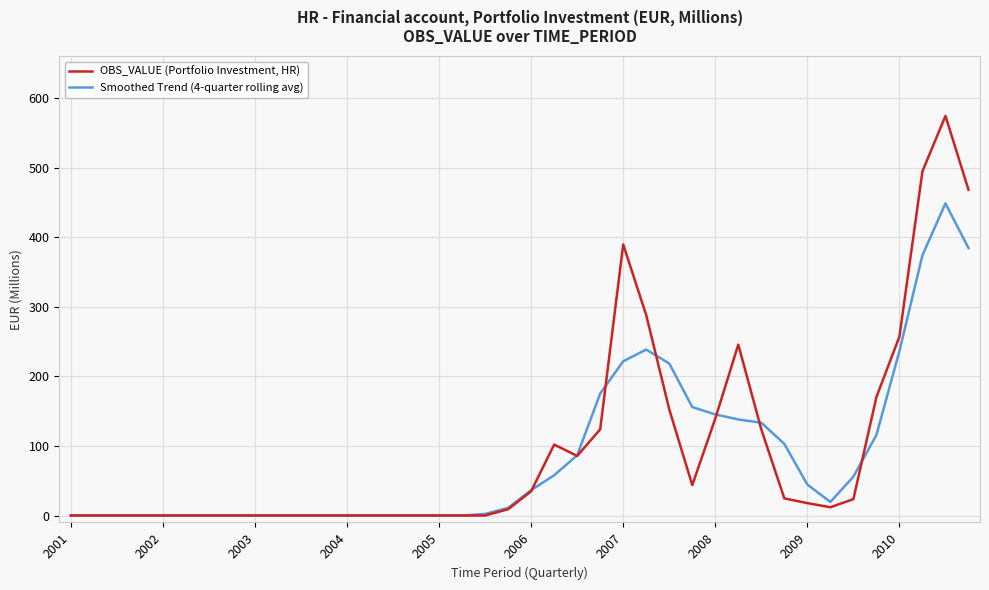

Which series has the widest spread of values?

OBS_VALUE (Portfolio Investment, HR)